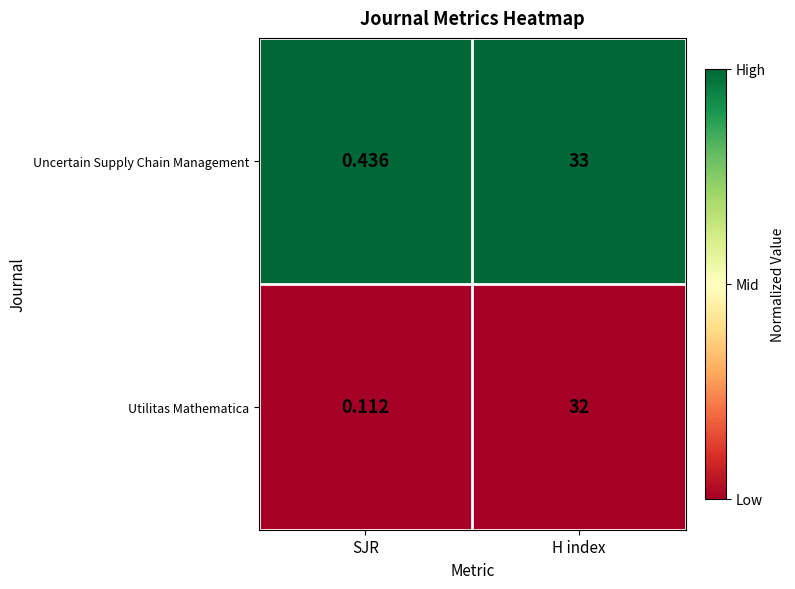

Rank the series by their average value, from lowest to highest.

Utilitas Mathematica, Uncertain Supply Chain Management